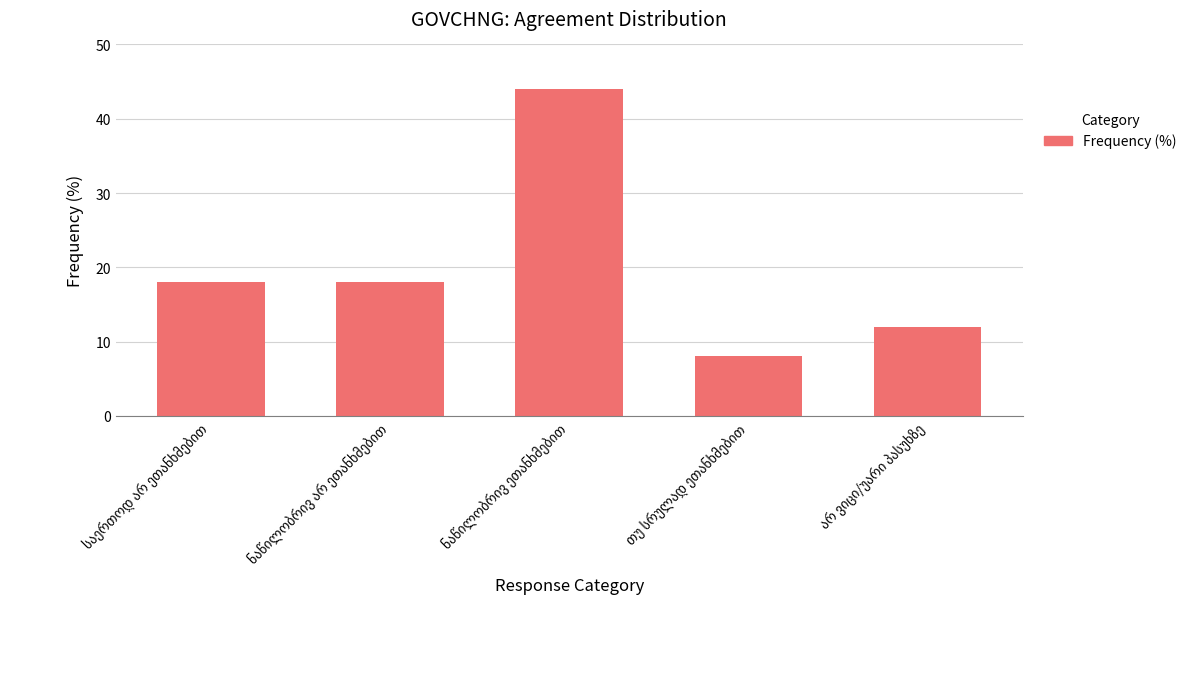

How many distinct data groups are displayed?

1